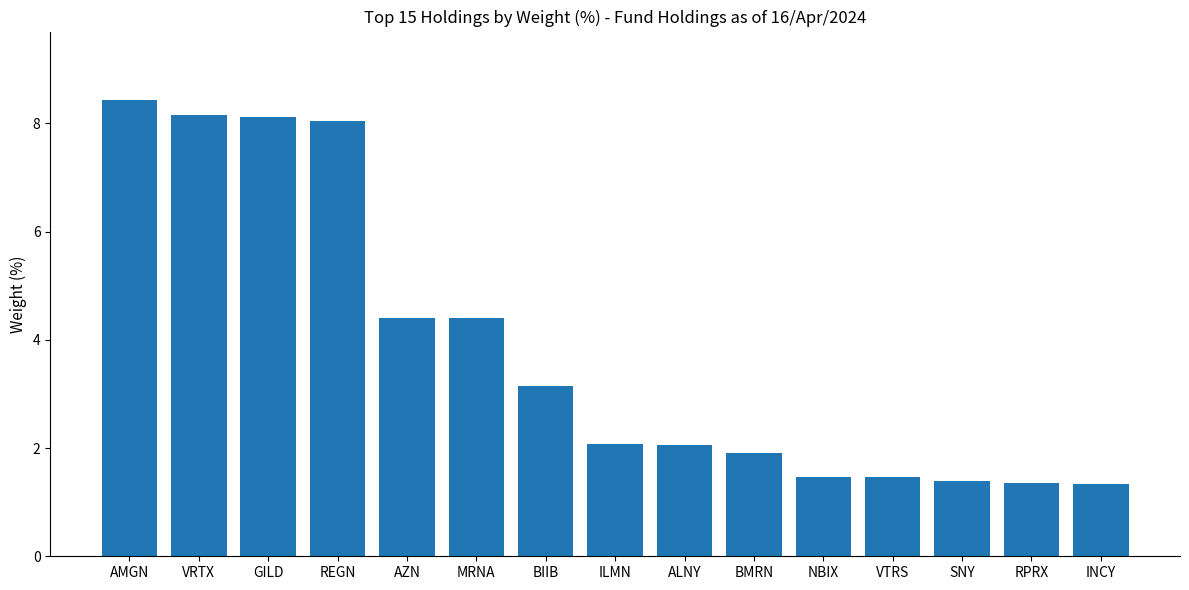

What position from the right is ILMN?

8